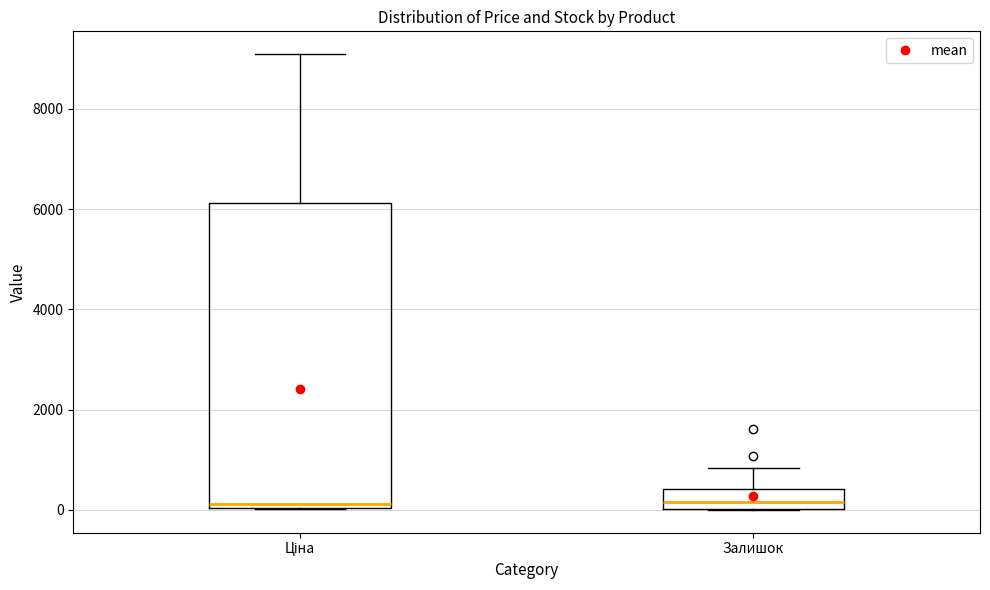

Reading left to right, read every box against the y-axis: the position of its median line, the range the box covers, and the ends of its whiskers. The values are not printed on the chart, so give them approximately, as read against the axis.

Ціна: median 200, box 0 to 6200, whiskers 0 to 9000
Залишок: median 200, box 0 to 400, whiskers 0 to 800